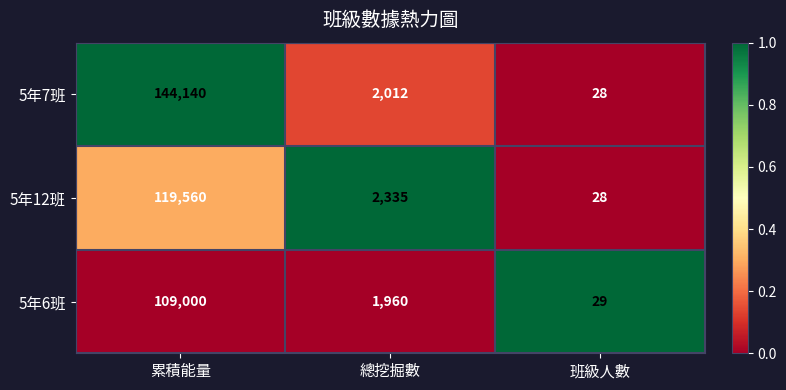

Which category has the lowest value across all series?

班級人數